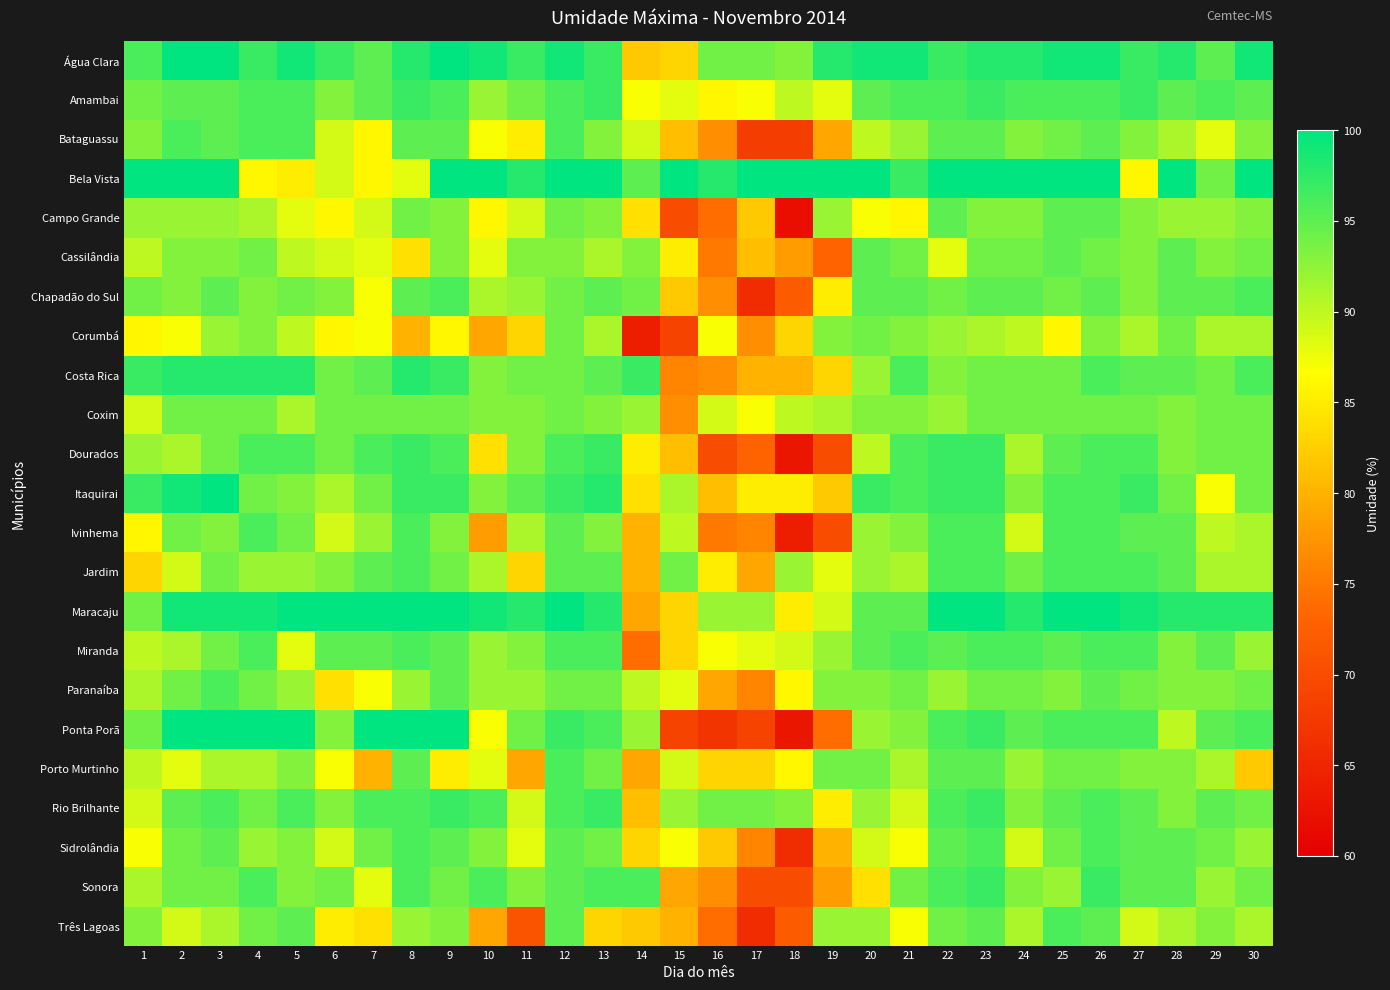

At how many categories does at least one series exceed 96?

30